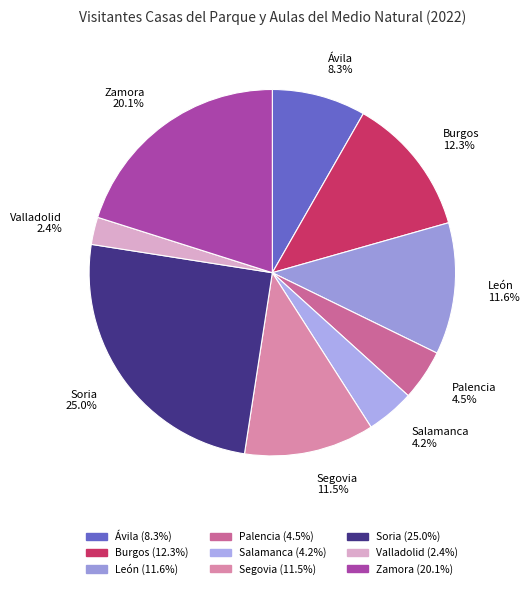

To the nearest percent, what is the difference between the Segovia and Soria slice percentages?

14%